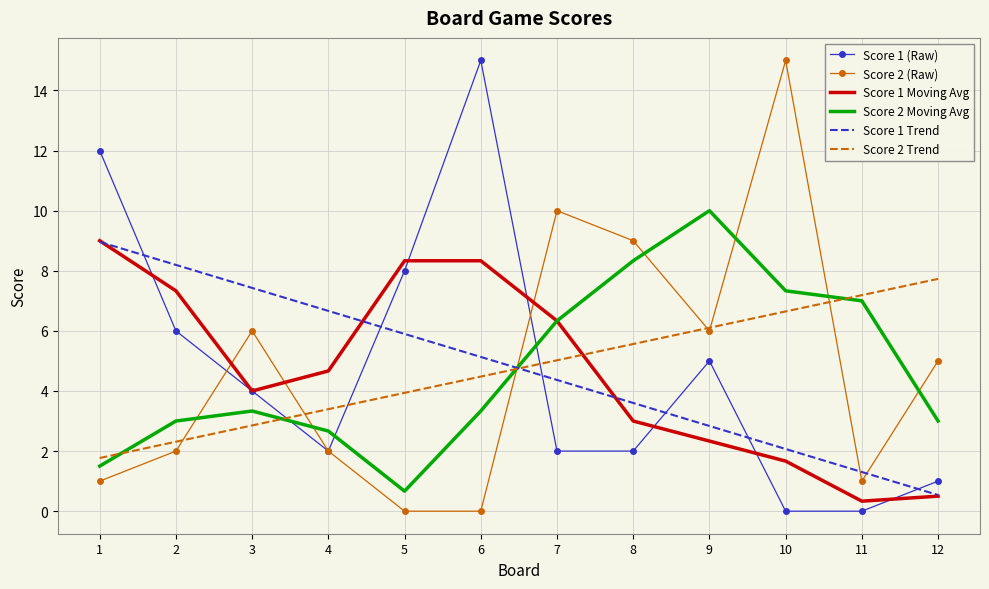

Where is the first local minimum for Score 1 Moving Avg?

3